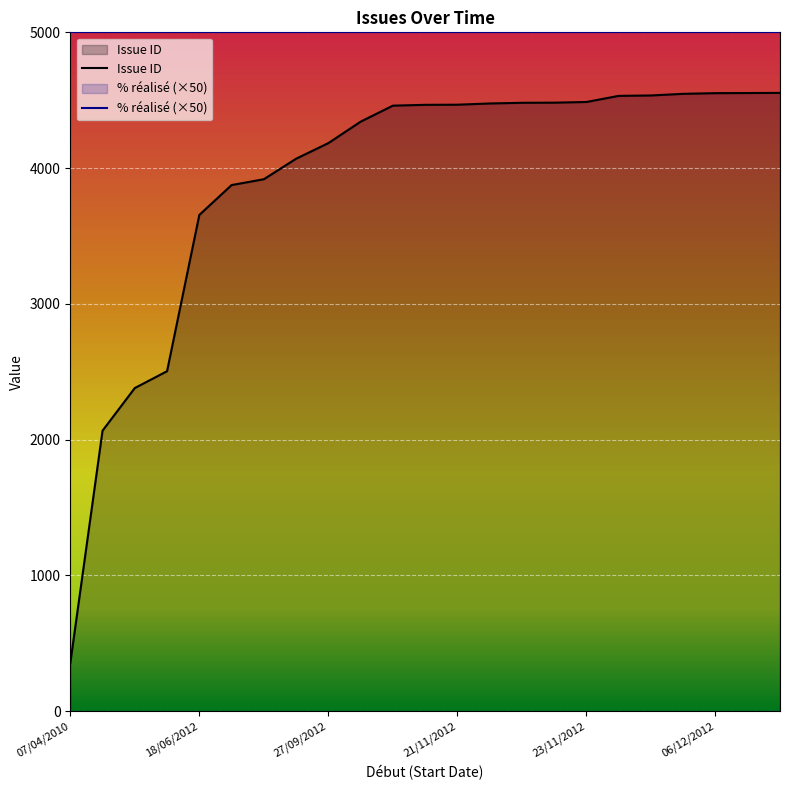

At which category does the chart reach its minimum across all series?

07/04/2010